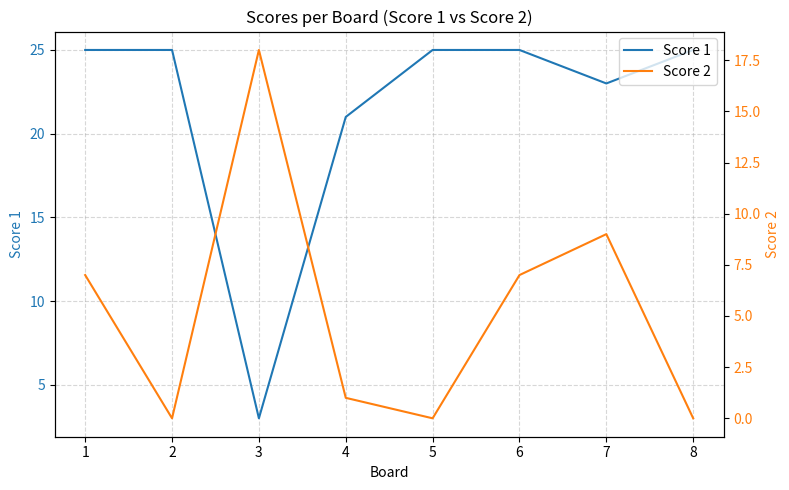

Reading left to right, extract all data points from this chart.

Score 1: 1=25	2=25	3=3	4=21	5=25	6=25	7=23	8=25
Score 2: 1=7	2=0	3=18	4=1	5=0	6=7	7=9	8=0